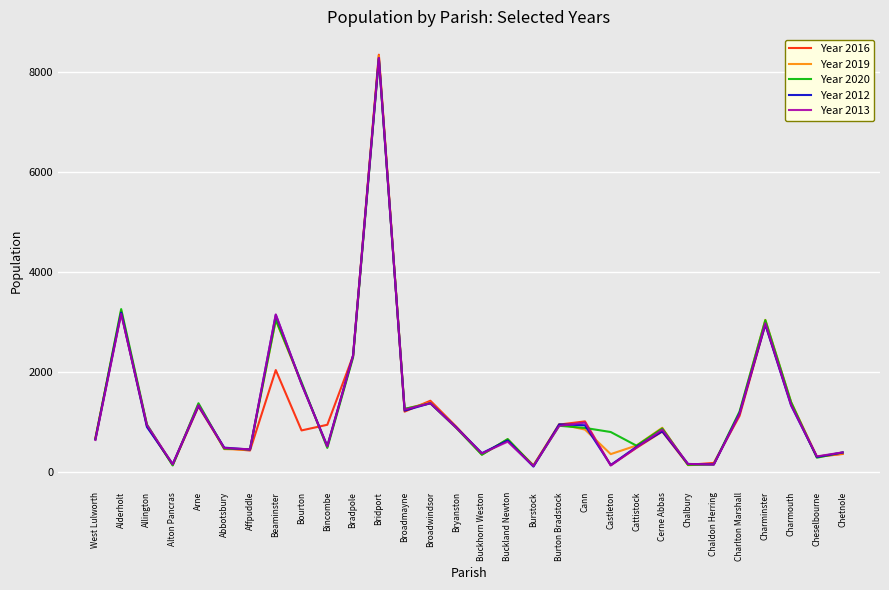

In Year 2020, how many points are lower than both neighbors (excluding endpoints)?

9